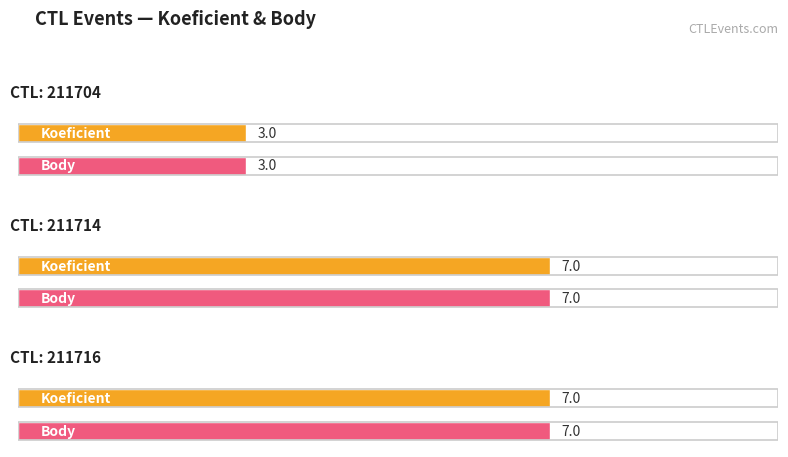

Which series has the largest total across all categories?

Koeficient